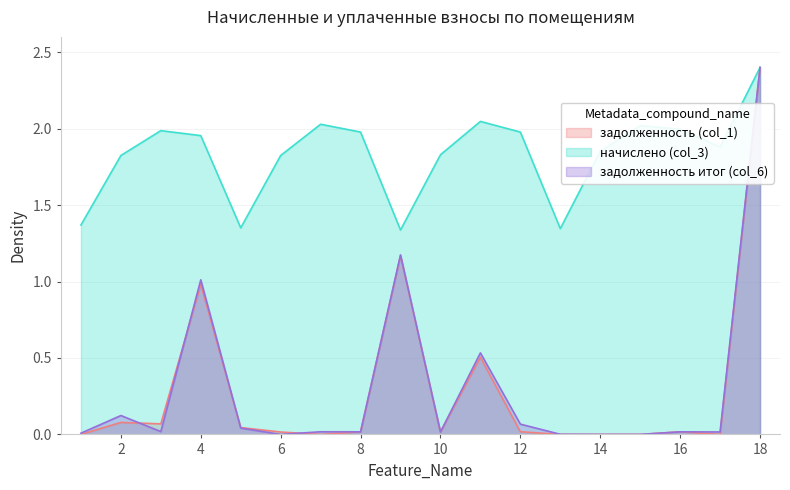

True or false: начислено (col_3) and задолженность (col_1) cross at least once.

False